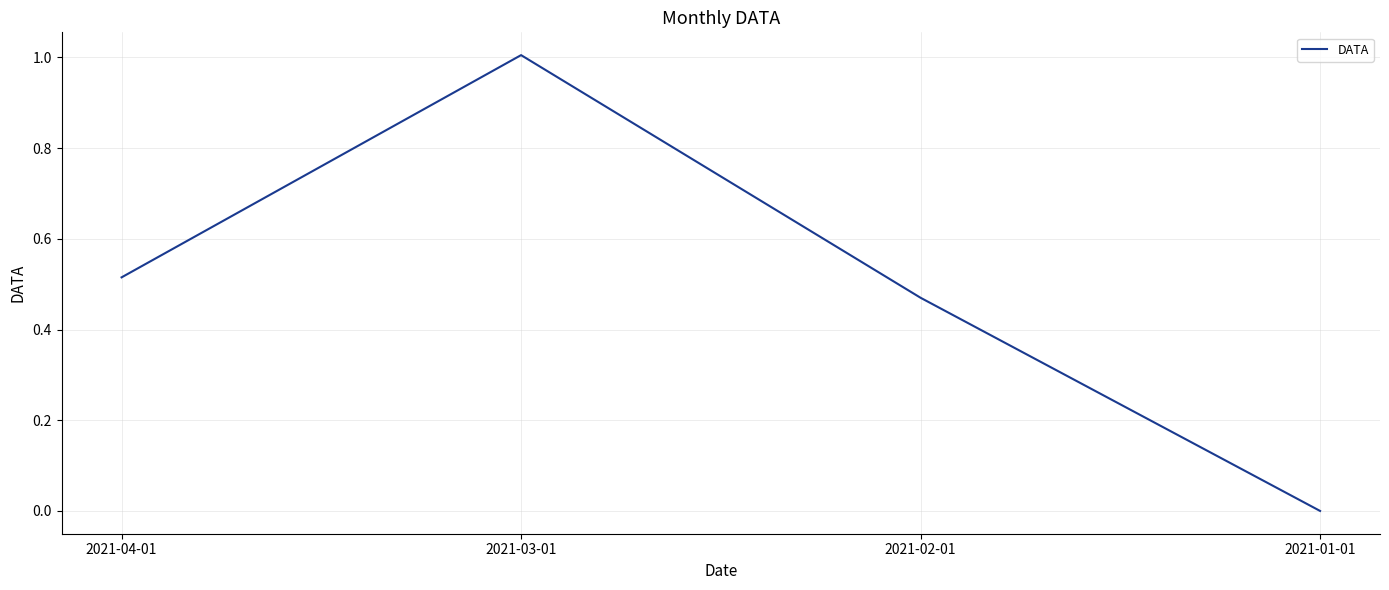

Which label corresponds to the largest value in the chart?

2021-03-01